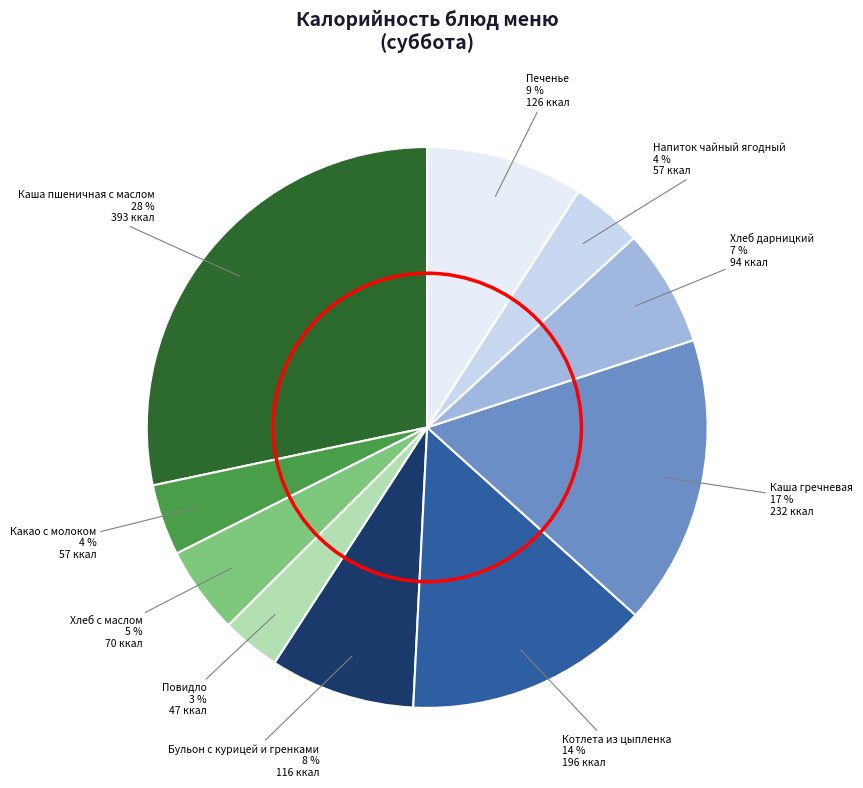

Is it true that Каша пшеничная с маслом 28 % is 36% of the pie?

False